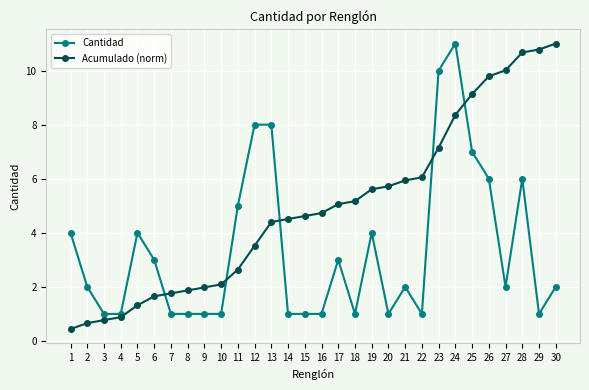

What is the lowest value of the Cantidad series?

1.0